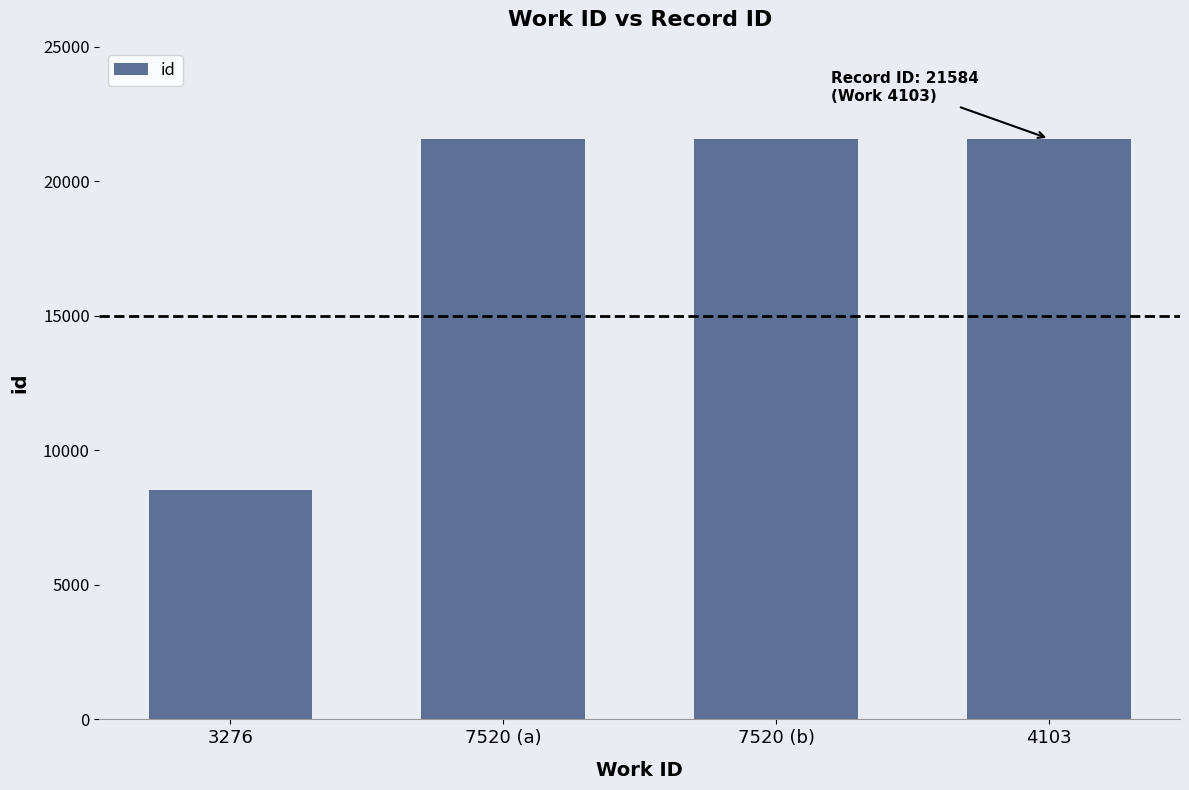

Does the chart contain stacked bars?

No